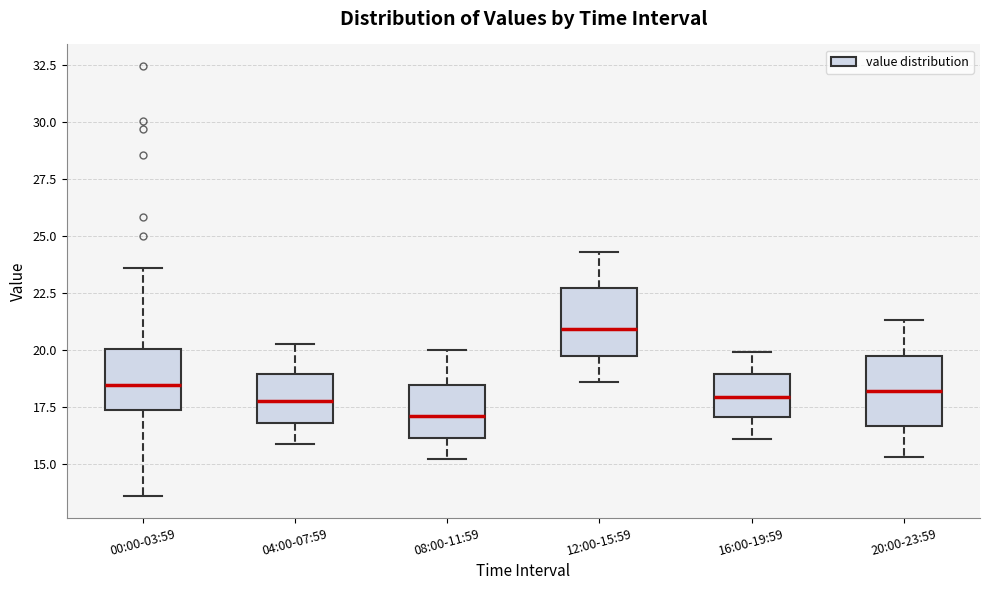

Where does the median line of the box for 16:00-19:59 sit on the y-axis? The values are not printed on the chart, so give them approximately, as read against the axis.

18.0